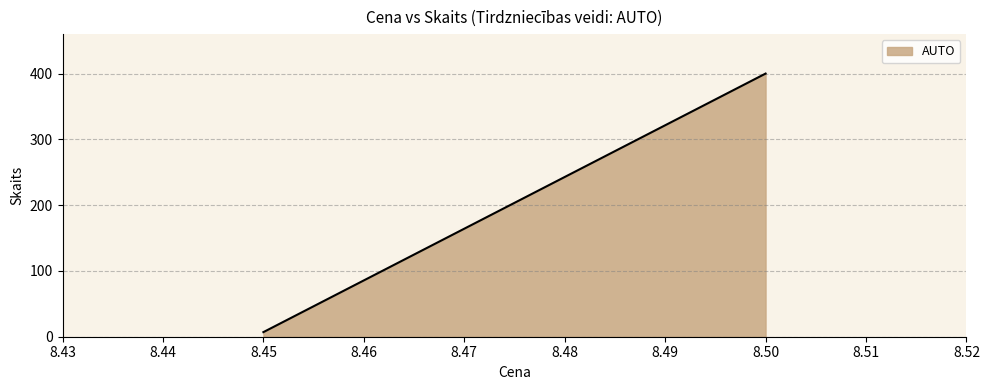

Count the number of values greater than 63.

1